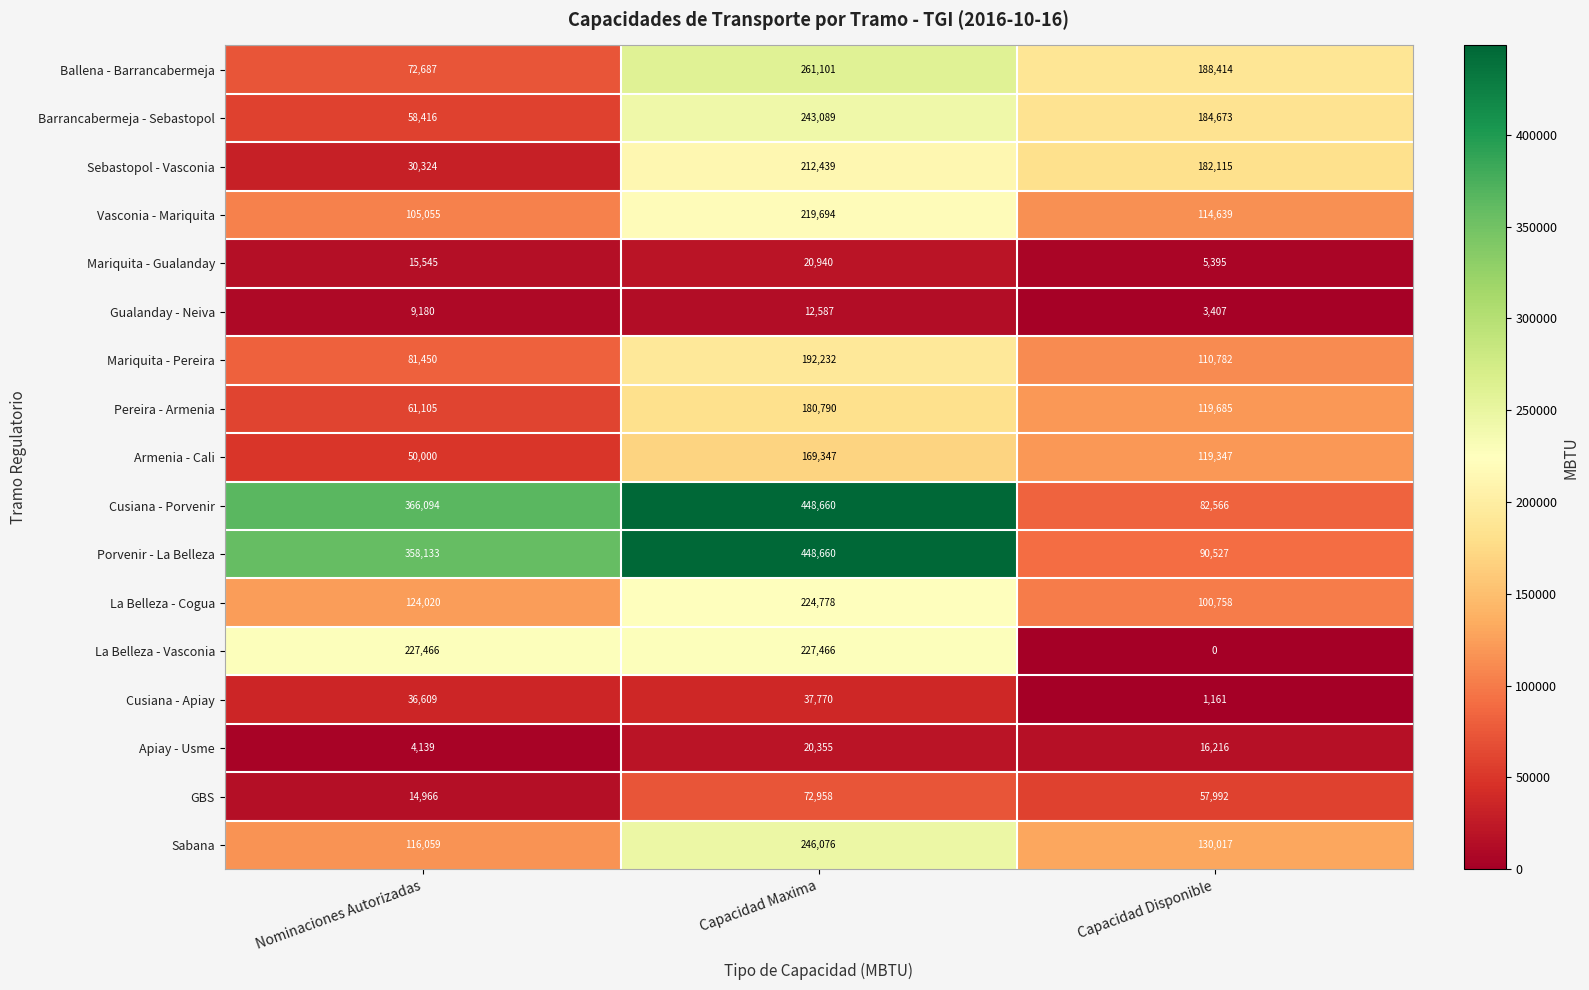

What is the difference between the highest and lowest values at Capacidad Maxima?

436073